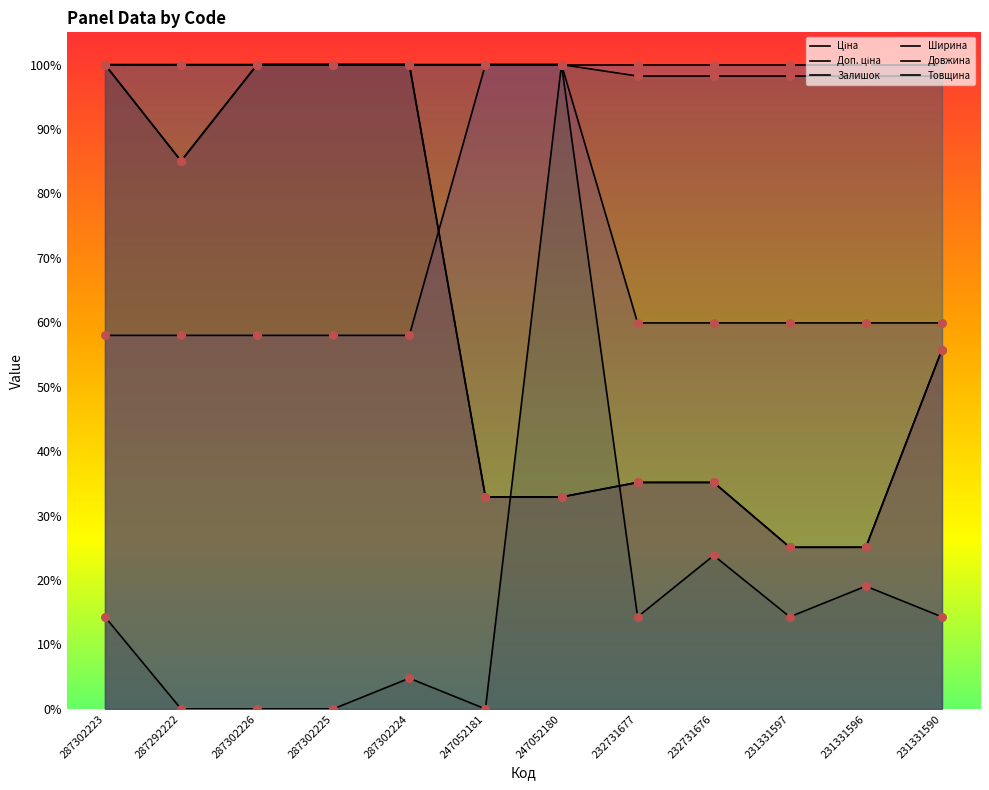

Is the value of Доп. ціна at 287302226 greater than the value of Товщина at 287302224?

No